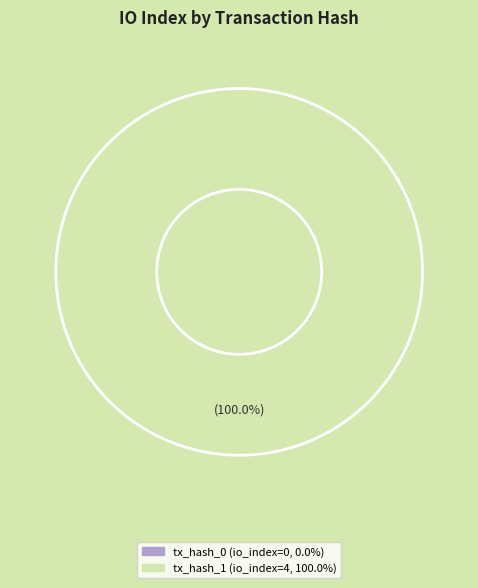

How many slices are in this pie chart?

2